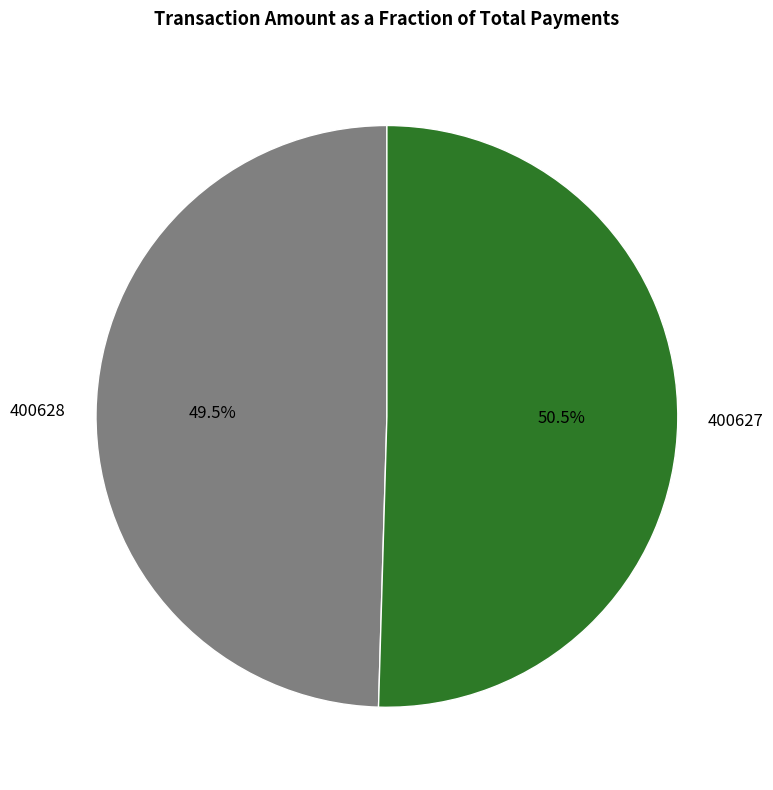

Does any single category account for the majority?

Yes